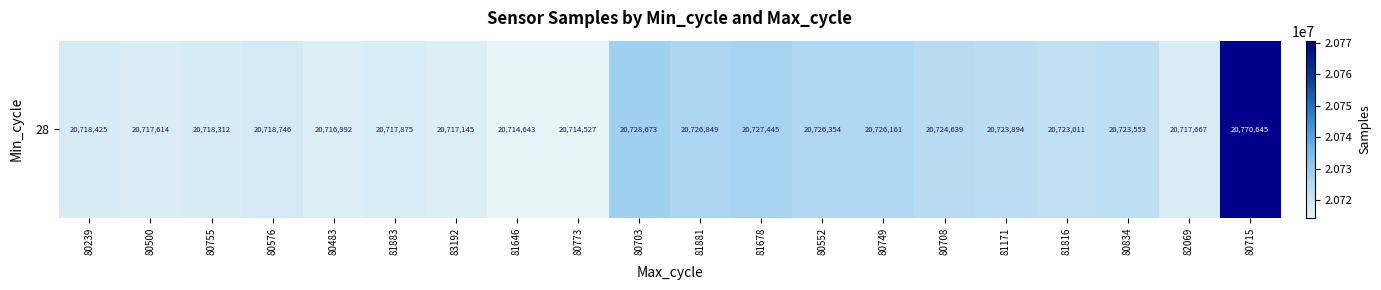

Is it true that the value at 80708 is 8984984?

False